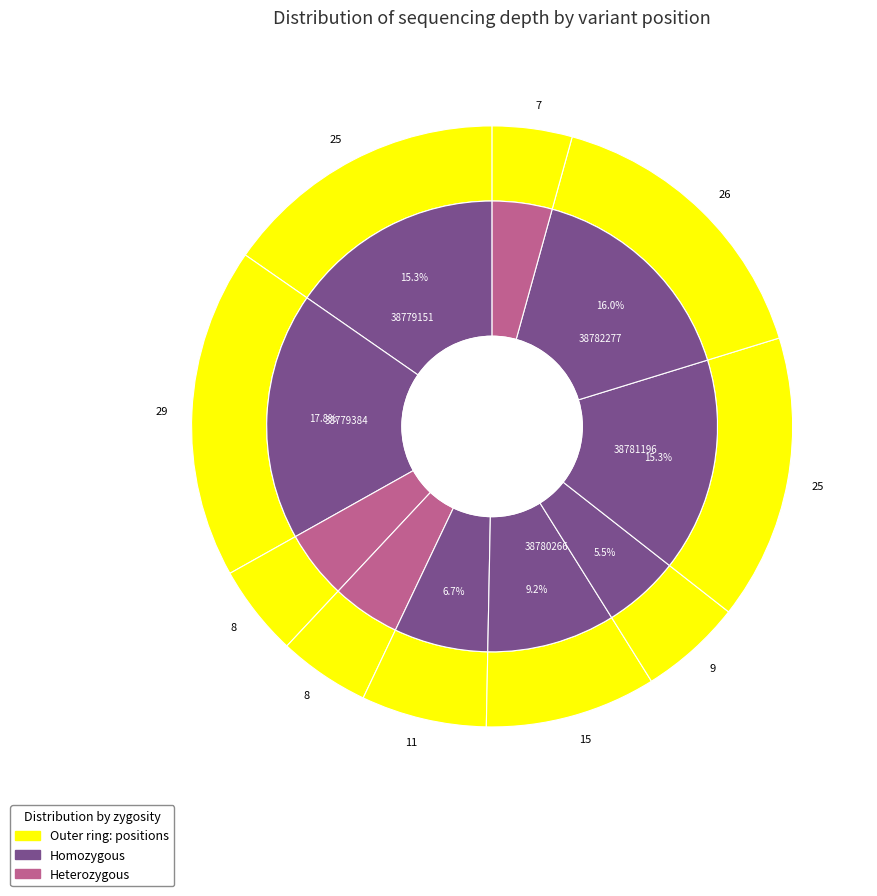

Is there a majority slice in this chart?

No